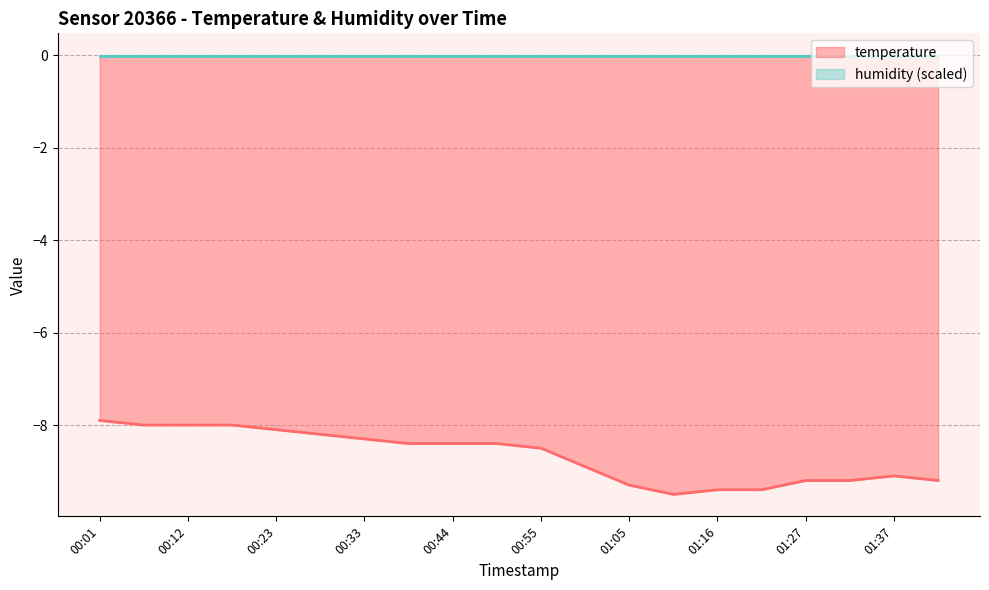

Rank the categories by value from lowest to highest.

01:11, 01:16, 01:21, 01:05, 01:27, 01:32, 01:43, 01:37, 01:00, 00:55, 00:39, 00:44, 00:49, 00:33, 00:28, 00:23, 00:07, 00:12, 00:17, 00:01